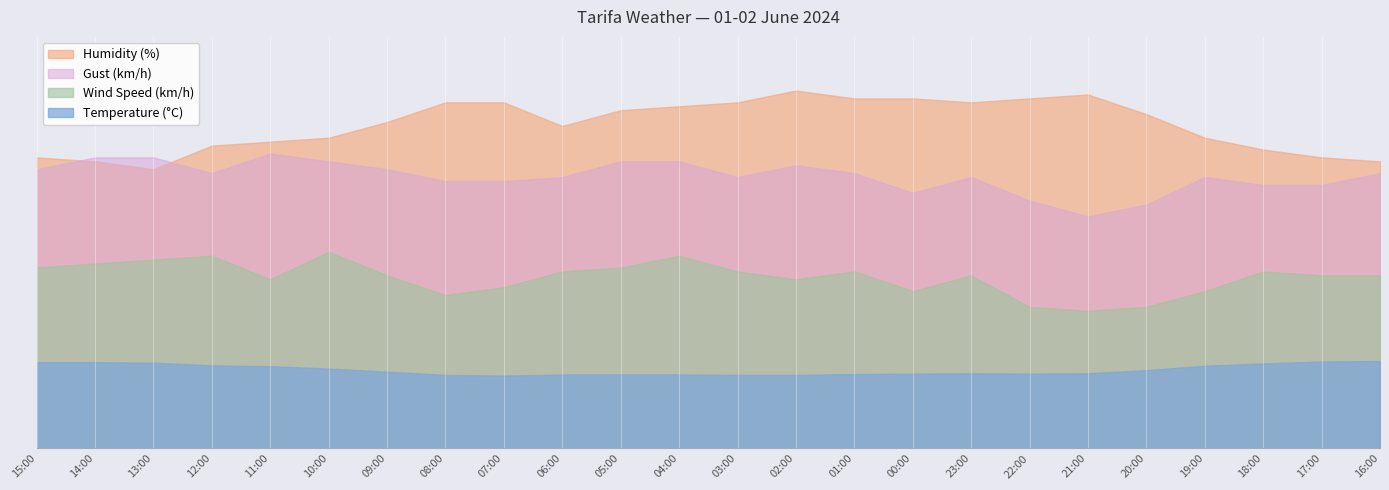

At which category does Wind Speed (km/h) reach its first local valley?

11:00